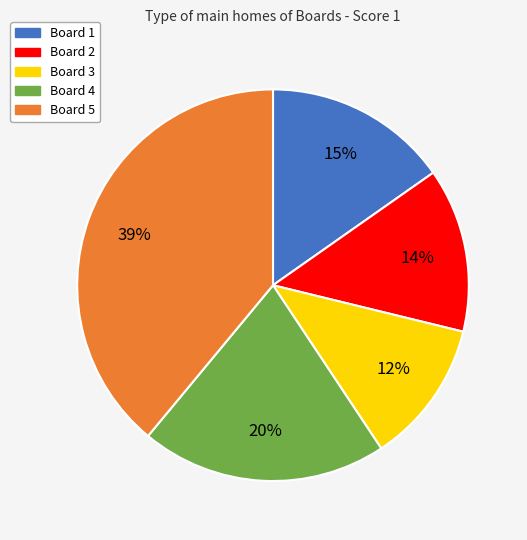

Is it true that Board 5 is 39% of the pie?

True